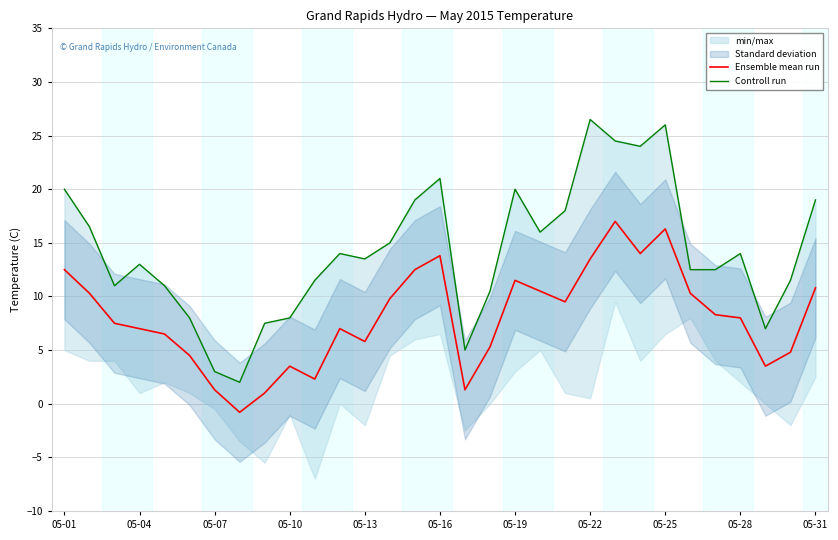

The Ensemble mean run series shows 11.5 at 05-07. True or false?

False